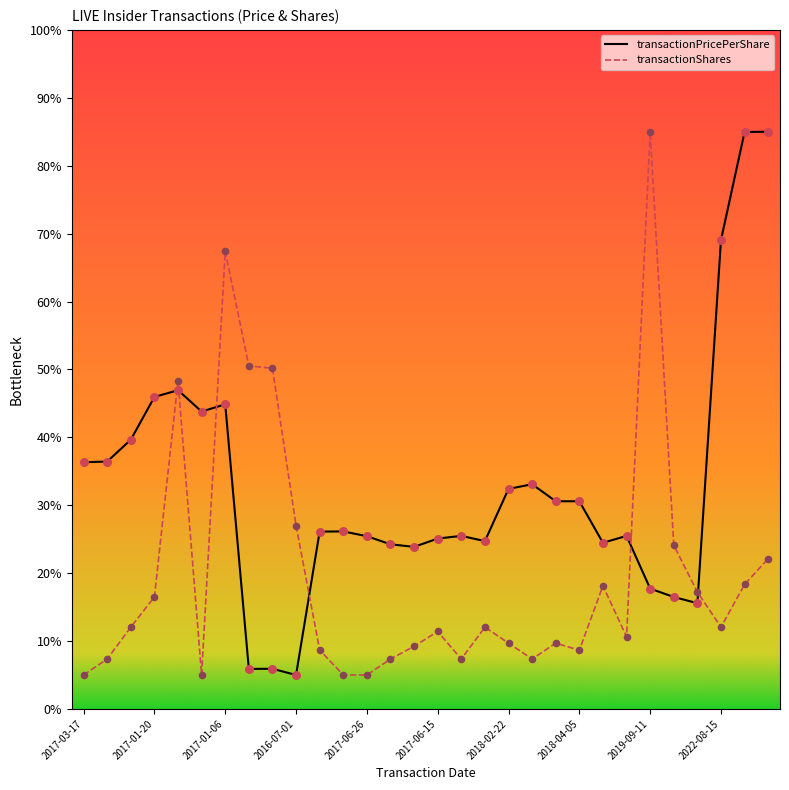

True or false: transactionShares and transactionPricePerShare cross at least once.

True